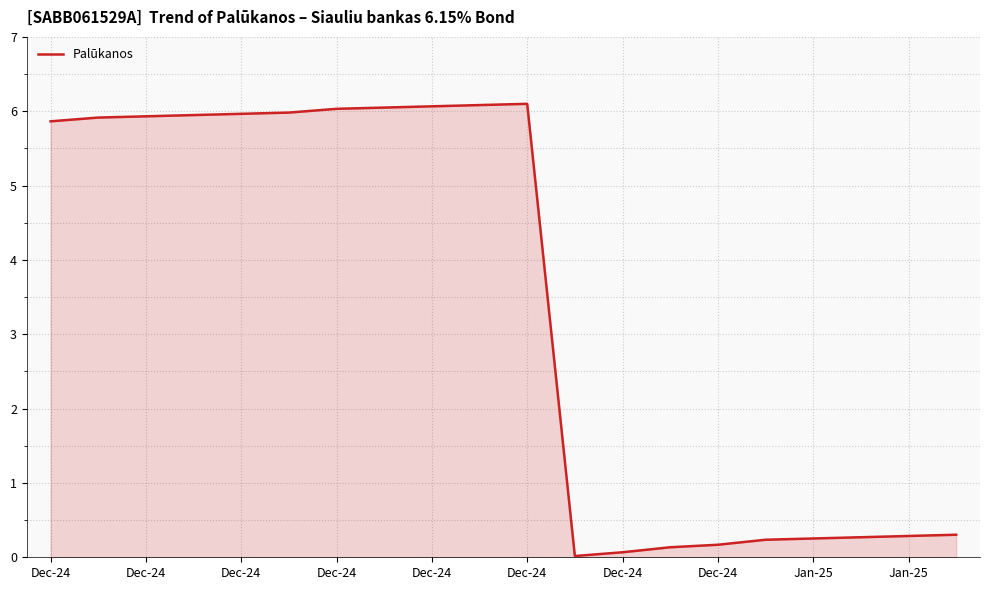

What is the greatest value displayed?

6.1